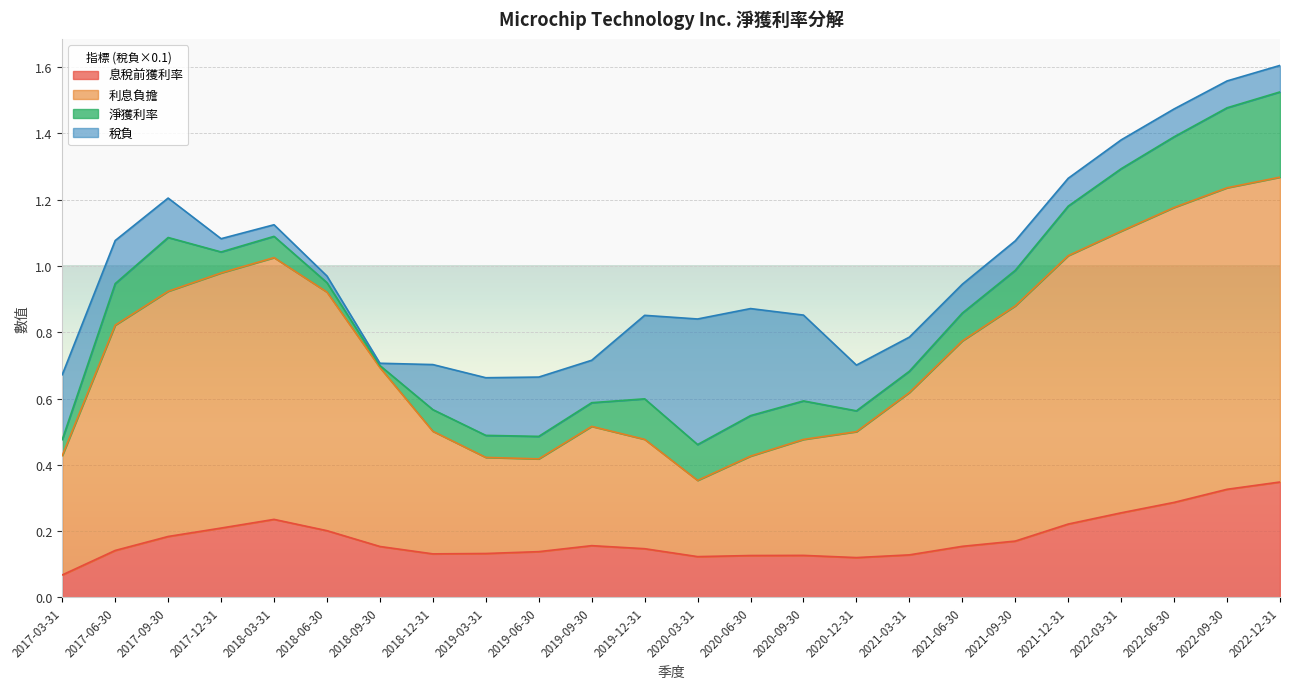

At which label does 息稅前獲利率 reach its minimum?

2017-03-31